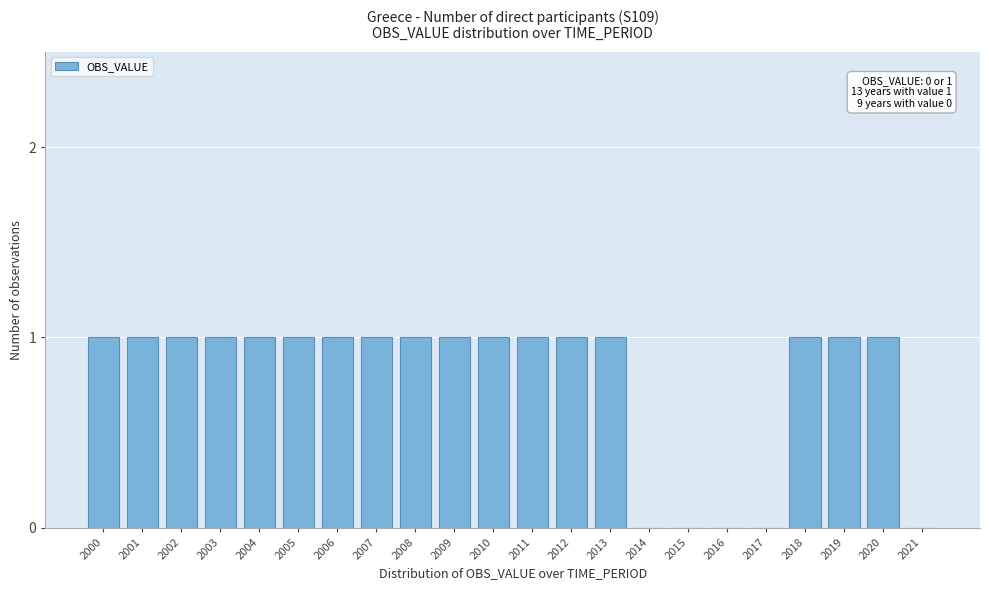

Reading right to left, what are all the values shown in this chart?

2021=0	2020=1	2019=1	2018=1	2017=0	2016=0	2015=0	2014=0	2013=1	2012=1	2011=1	2010=1	2009=1	2008=1	2007=1	2006=1	2005=1	2004=1	2003=1	2002=1	2001=1	2000=1